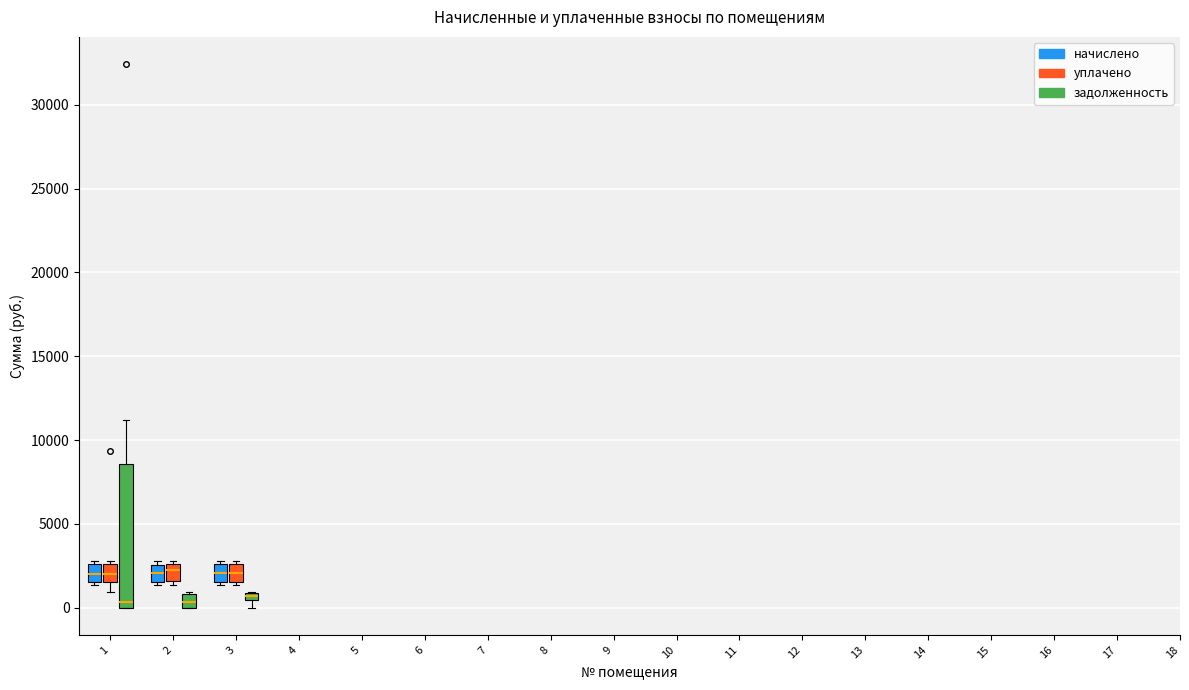

Where is the lower edge of the box for 1 (начислено) on the y-axis? The values are not printed on the chart, so give them approximately, as read against the axis.

1500